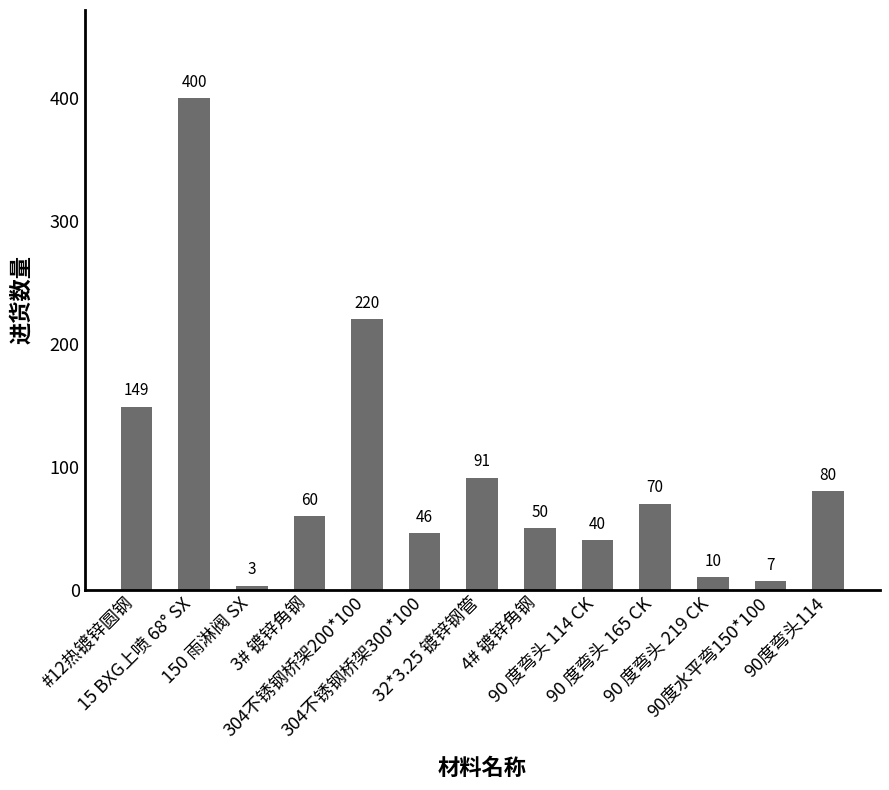

What is the average value?

94